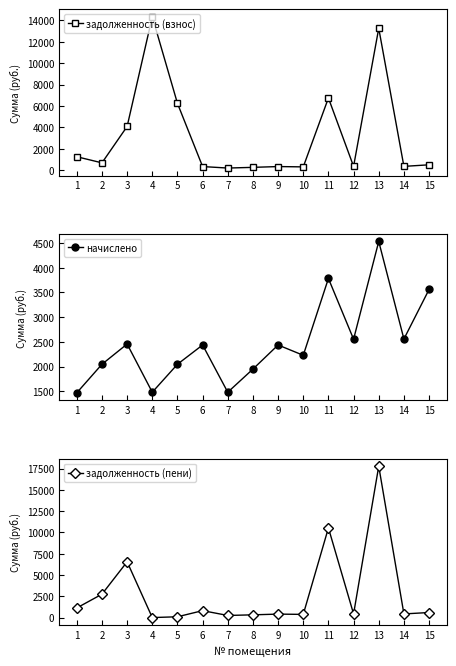

How many times do начислено and задолженность (пени) cross each other?

6